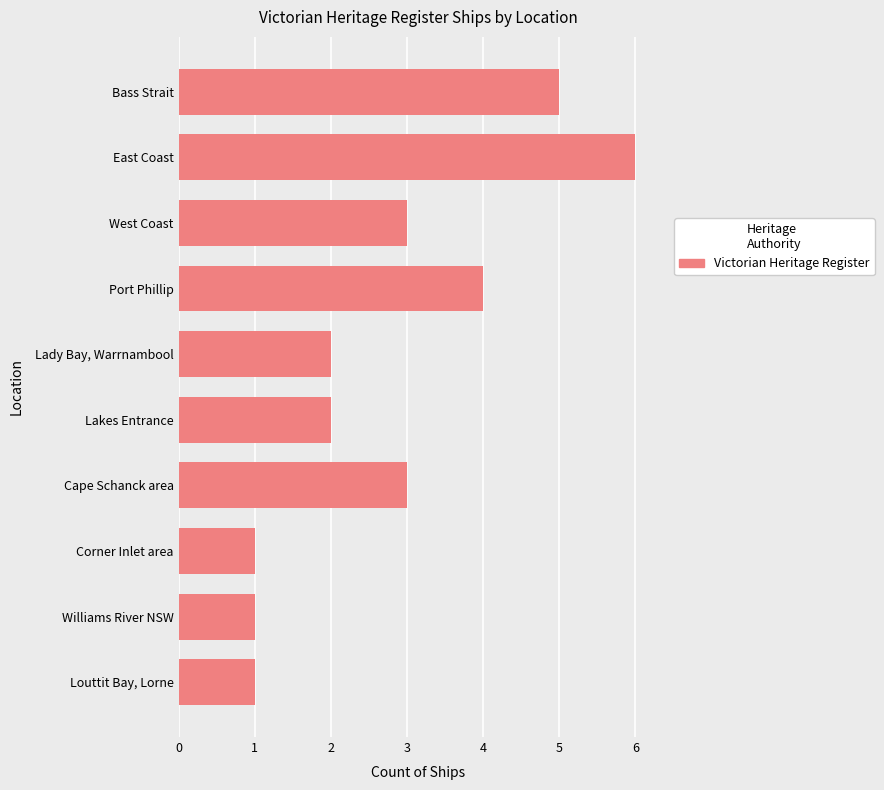

The chart shows a value of 2 at Corner Inlet area. True or false?

False